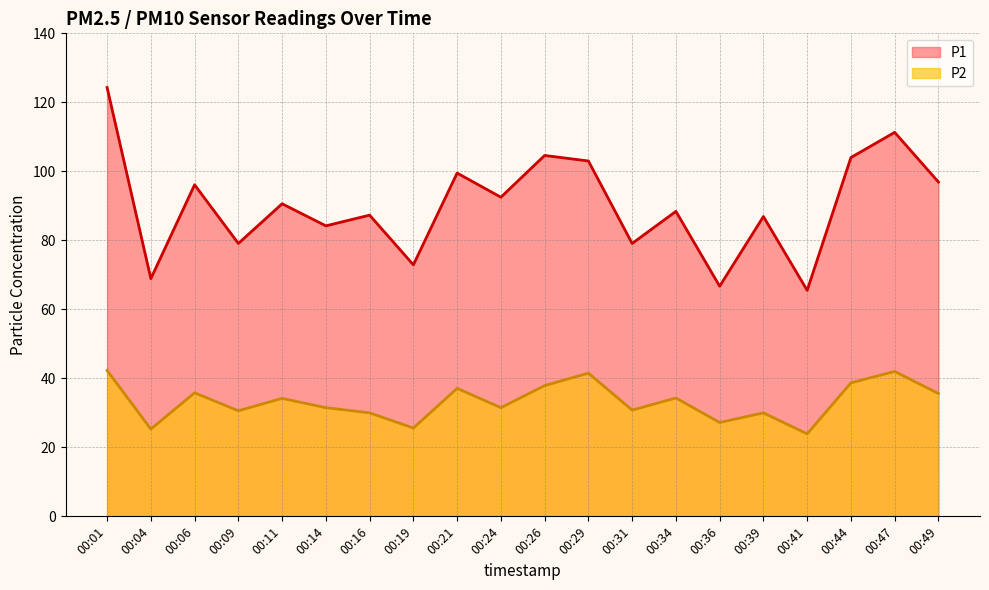

How many lines are shown in the chart?

2